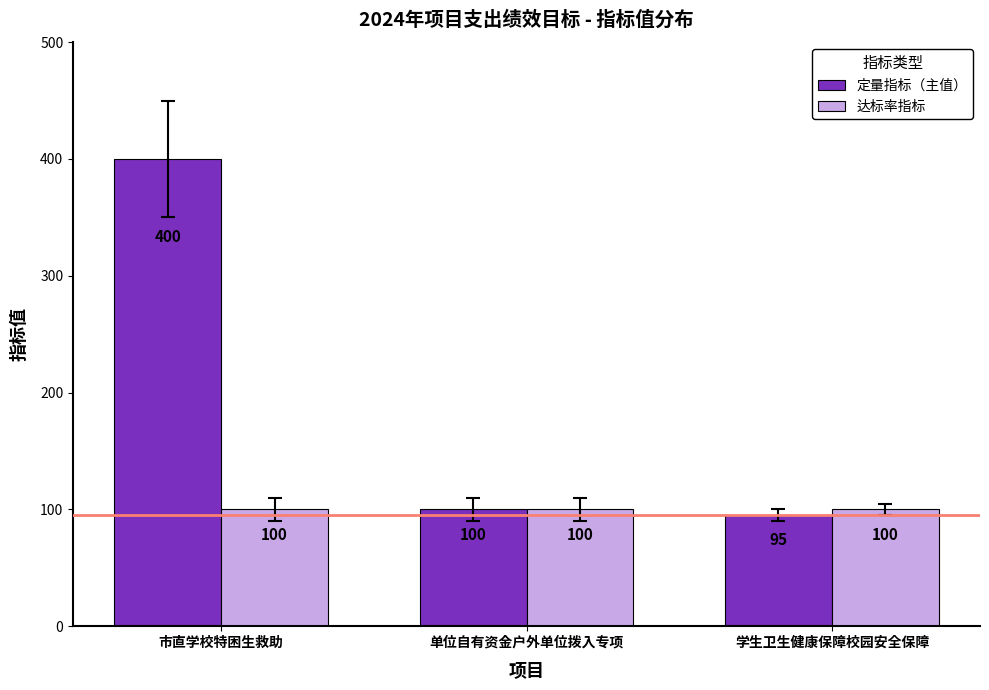

What value does the 达标率指标 series have at 市直学校特困生救助?

100